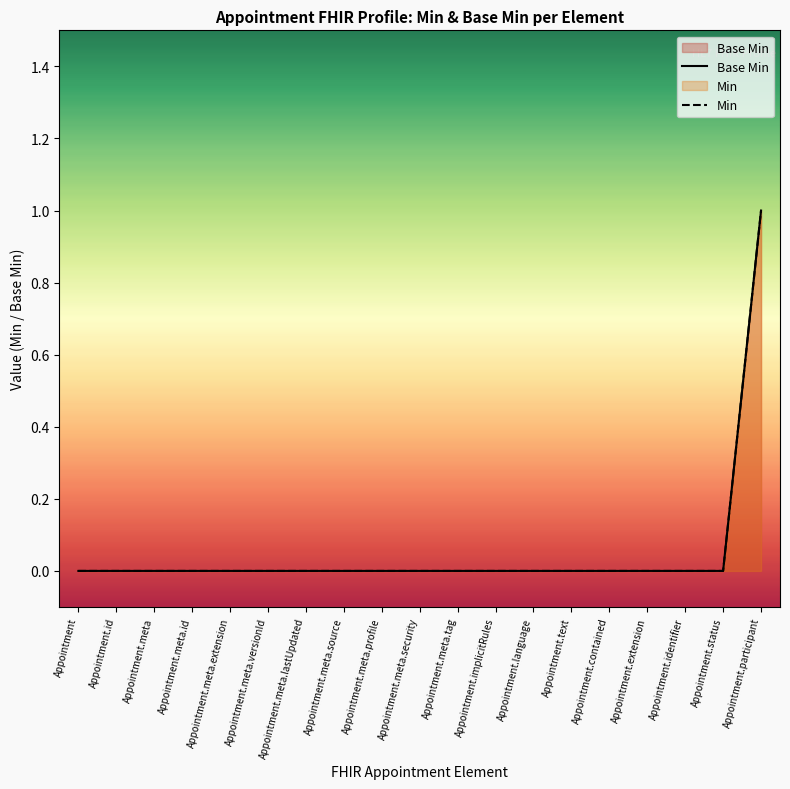

Rank the categories by Base Min value from lowest to highest.

Appointment, Appointment.id, Appointment.meta, Appointment.meta.id, Appointment.meta.extension, Appointment.meta.versionId, Appointment.meta.lastUpdated, Appointment.meta.source, Appointment.meta.profile, Appointment.meta.security, Appointment.meta.tag, Appointment.implicitRules, Appointment.language, Appointment.text, Appointment.contained, Appointment.extension, Appointment.identifier, Appointment.status, Appointment.participant